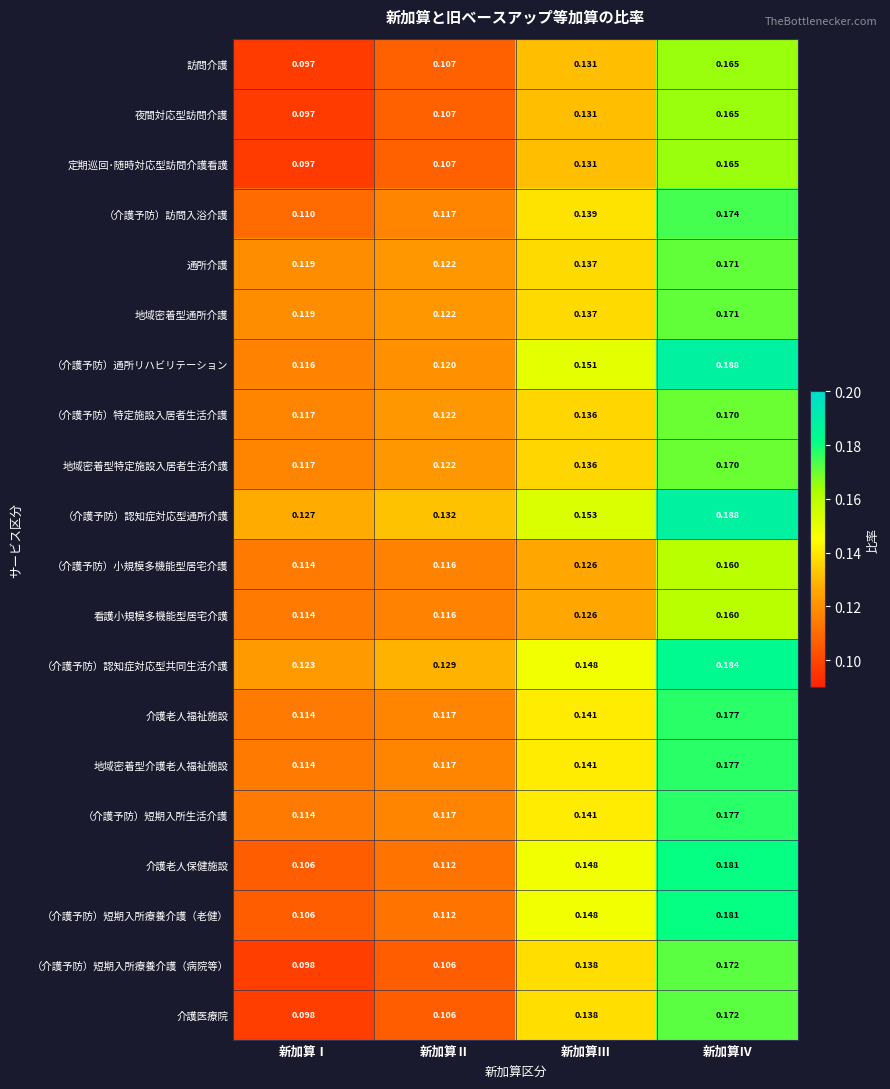

List the labels in order of 介護医療院 value, smallest first.

新加算Ⅰ, 新加算Ⅱ, 新加算Ⅲ, 新加算Ⅳ